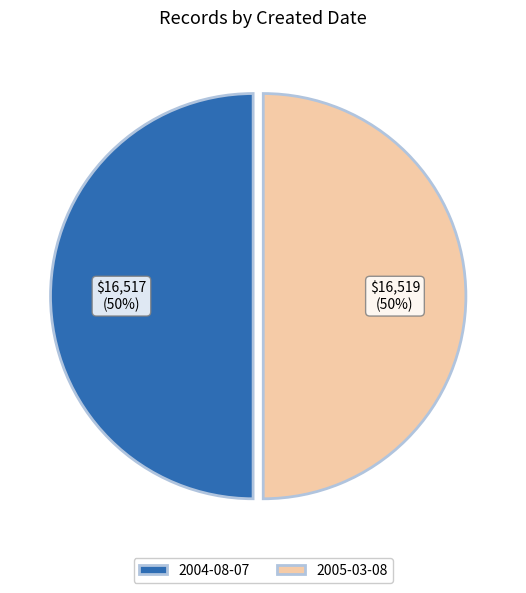

Do 2005-03-08 and 2004-08-07 together represent more than half of the pie?

Yes